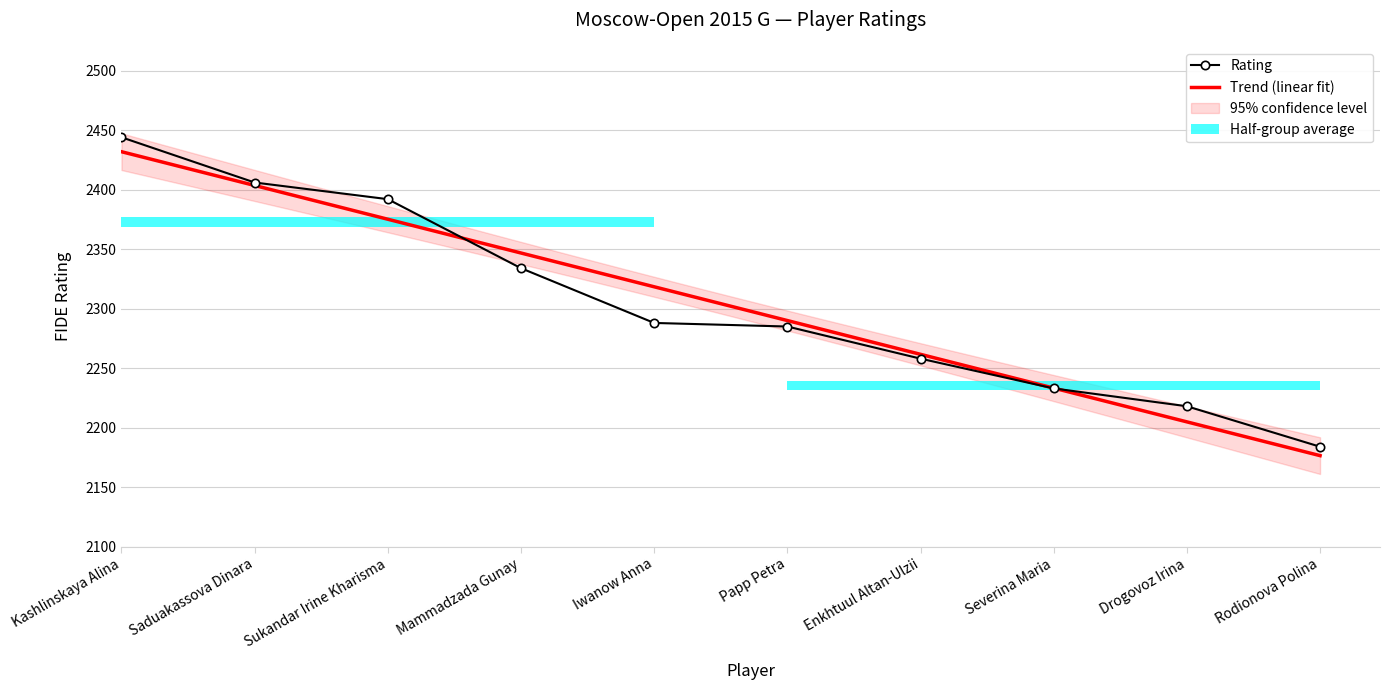

Which label corresponds to the smallest value in the chart?

Rodionova Polina